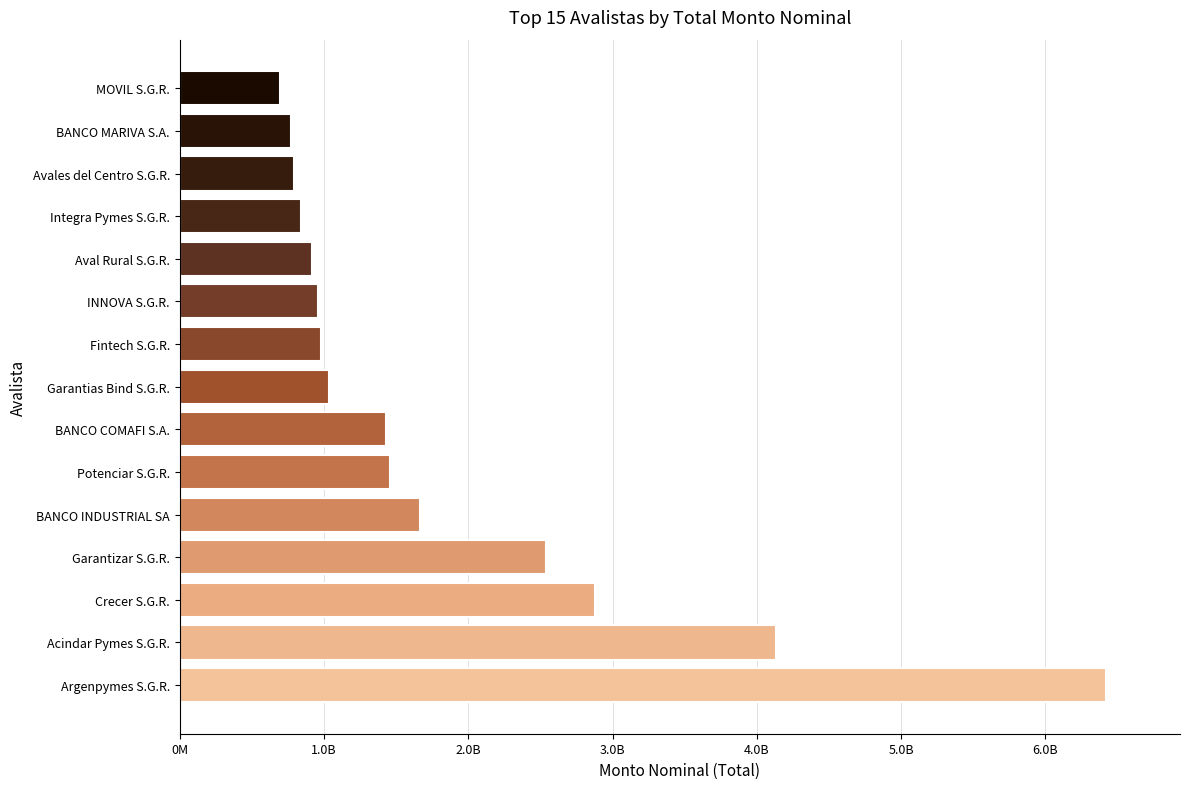

What is the minimum value shown in the chart?

694202989.8